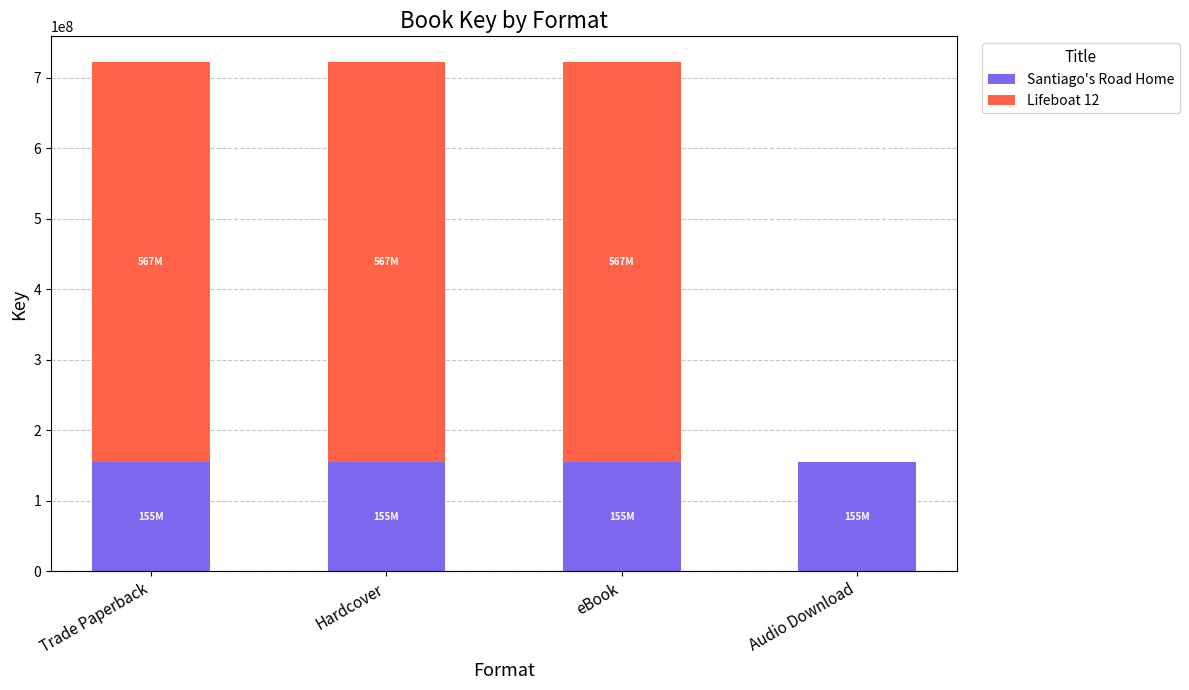

What is the approximate value of Santiago's Road Home at Hardcover?

155354714